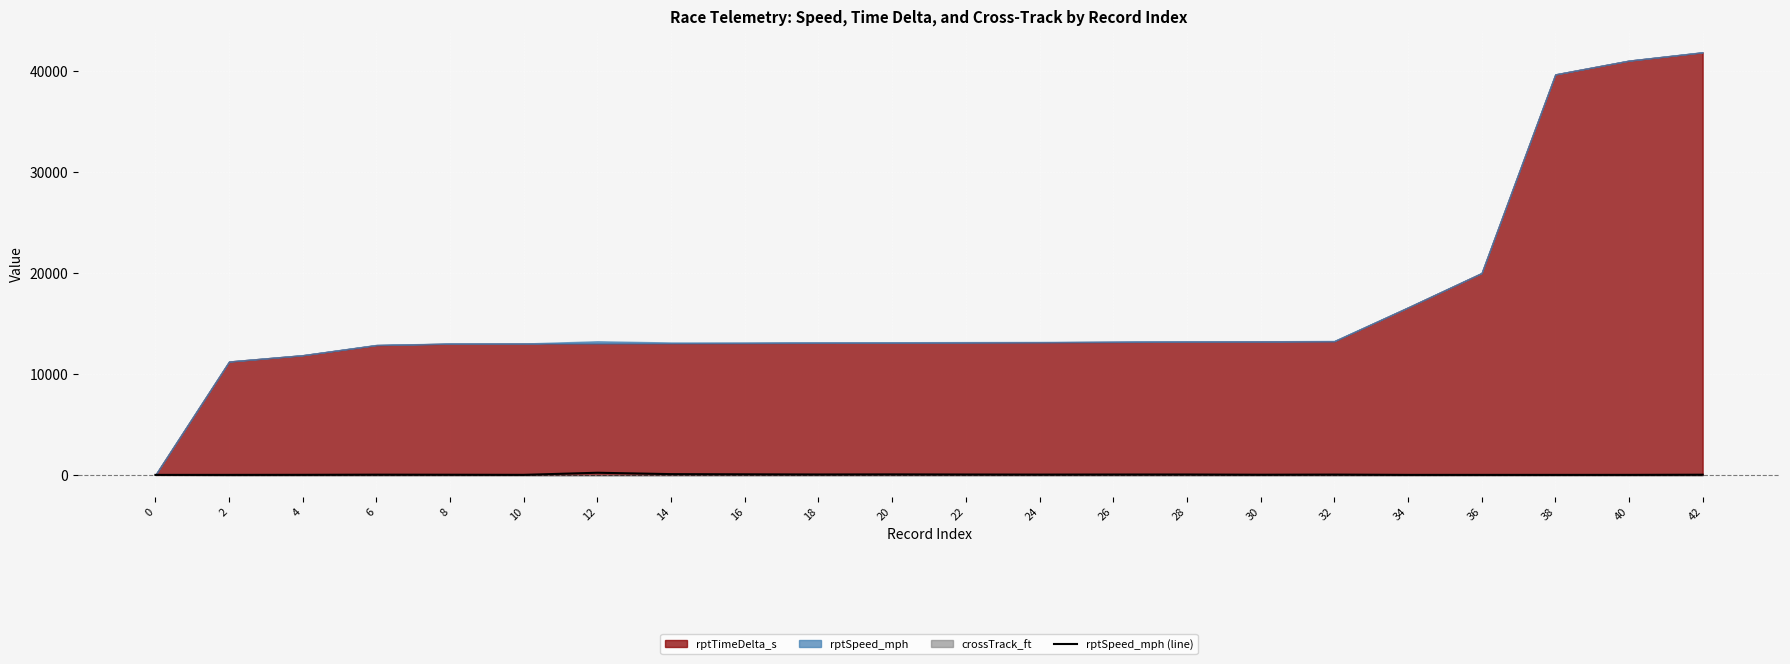

True or false: the data has more than 2 interior local peaks.

True